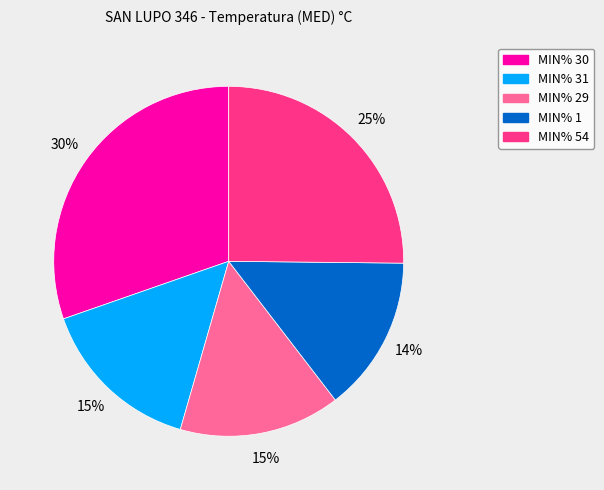

Do MIN% 29 and MIN% 31 together represent more than half of the pie?

No